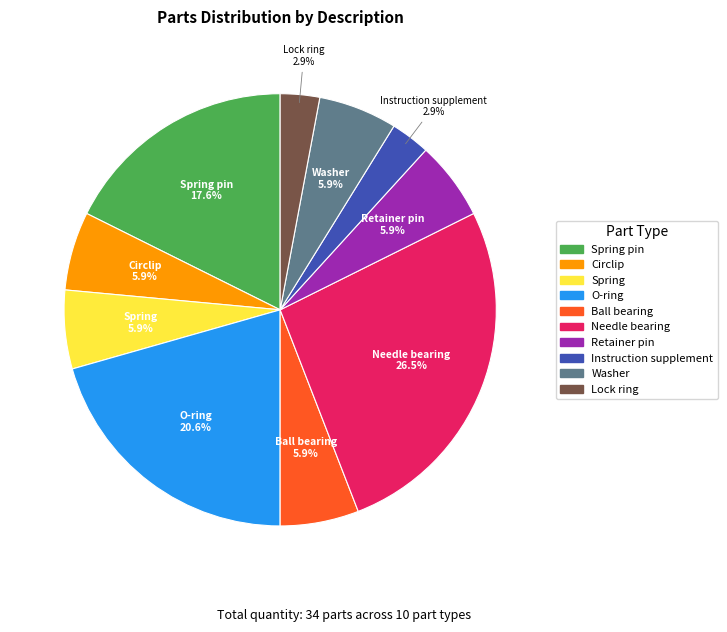

Does any single category account for the majority?

No